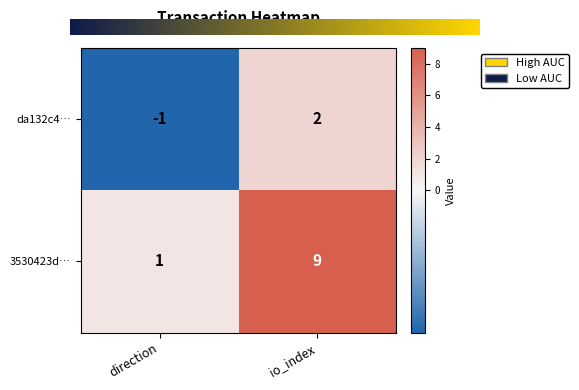

How many categories are shown in the chart?

2